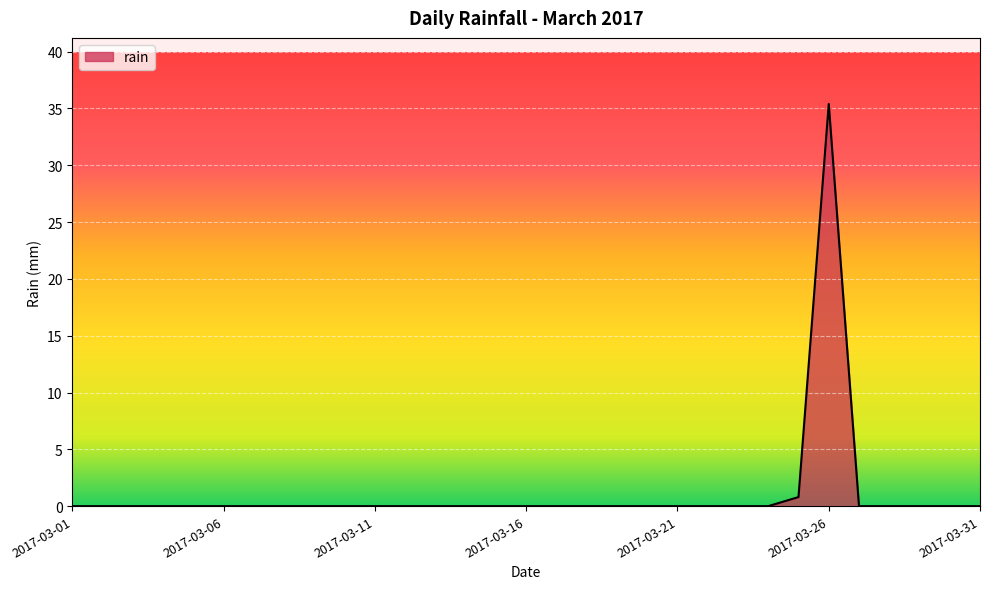

What is the greatest value displayed?

35.4